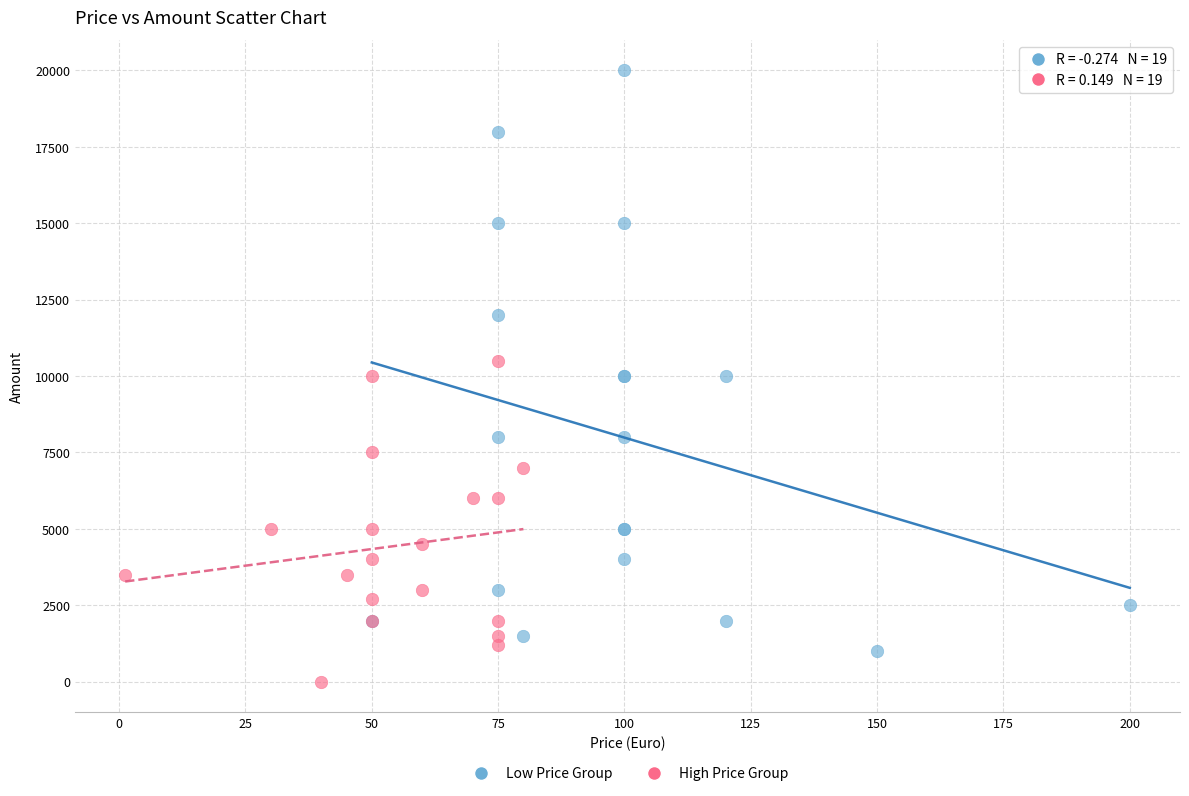

Which series contains the lowest Y value?

High Price Group